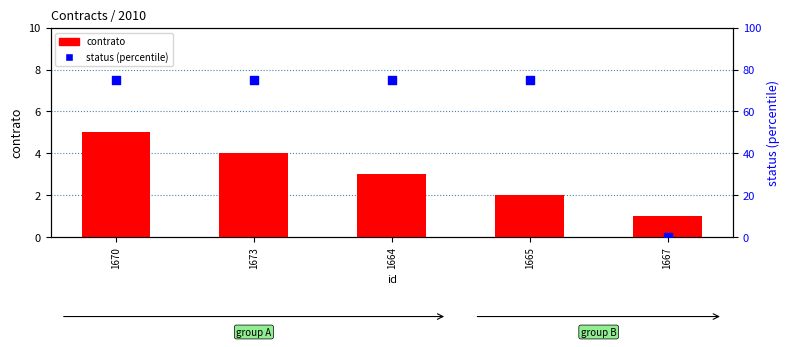

At which category is the sum across all series the highest?

1670